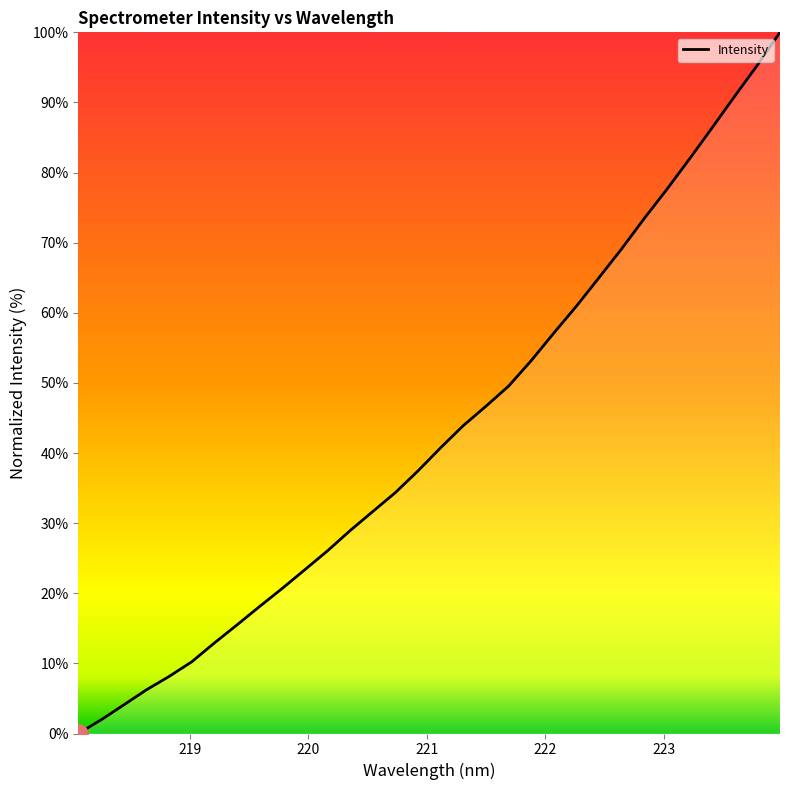

Reading left to right, transcribe all the data shown in this chart.

0.0	2.0	4.1	6.2	8.1	10.2	12.9	15.5	18.1	20.7	23.4	26.1	29.0	31.7	34.4	37.5	40.8	43.9	46.7	49.6	53.2	57.1	61.0	65.0	69.1	73.5	77.6	82.0	86.4	90.9	95.3	100.0